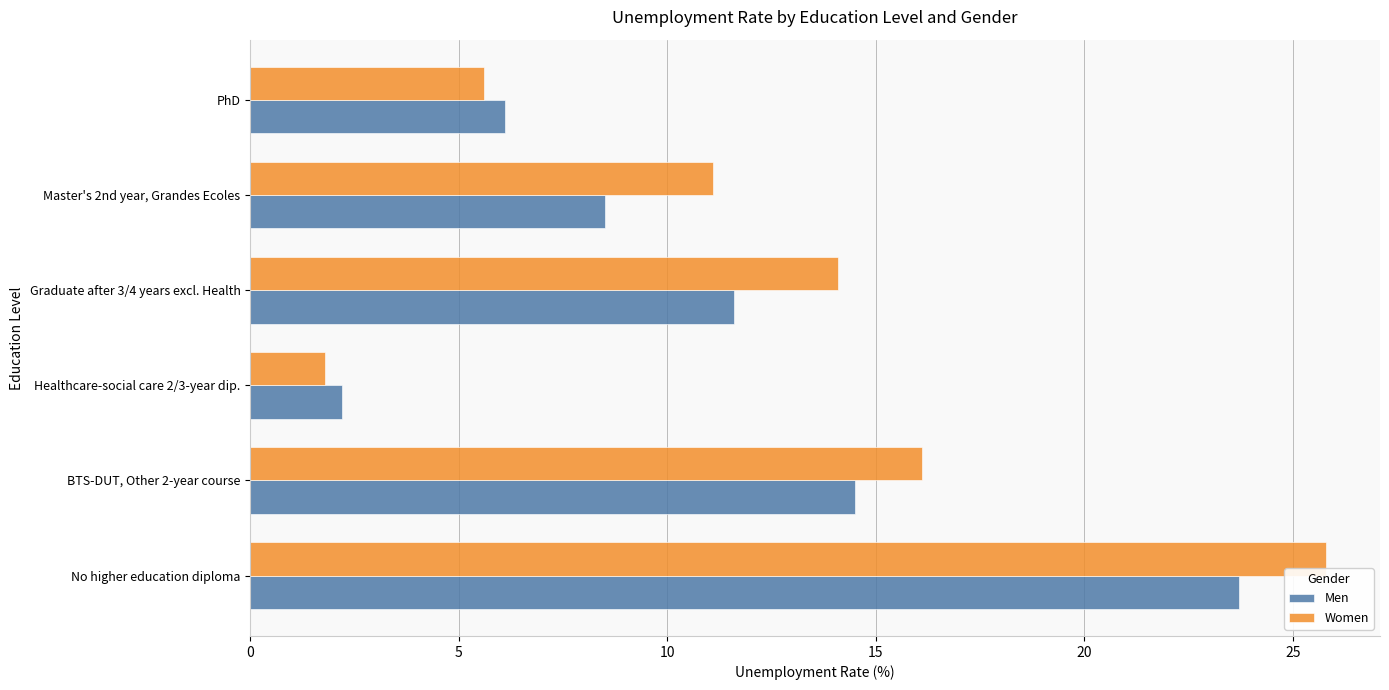

Which series changed the most between Graduate after 3/4 years excl. Health and PhD?

Women